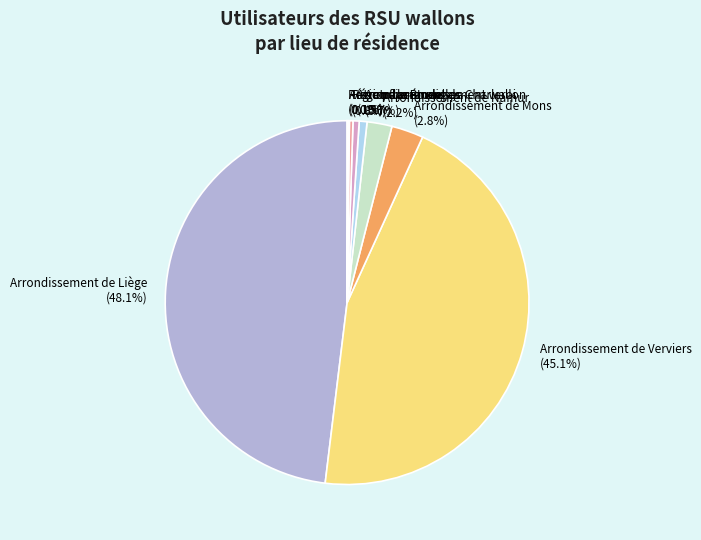

Which has a higher value, Arrondissement de Namur or Arrondissement de Charleroi?

Arrondissement de Namur